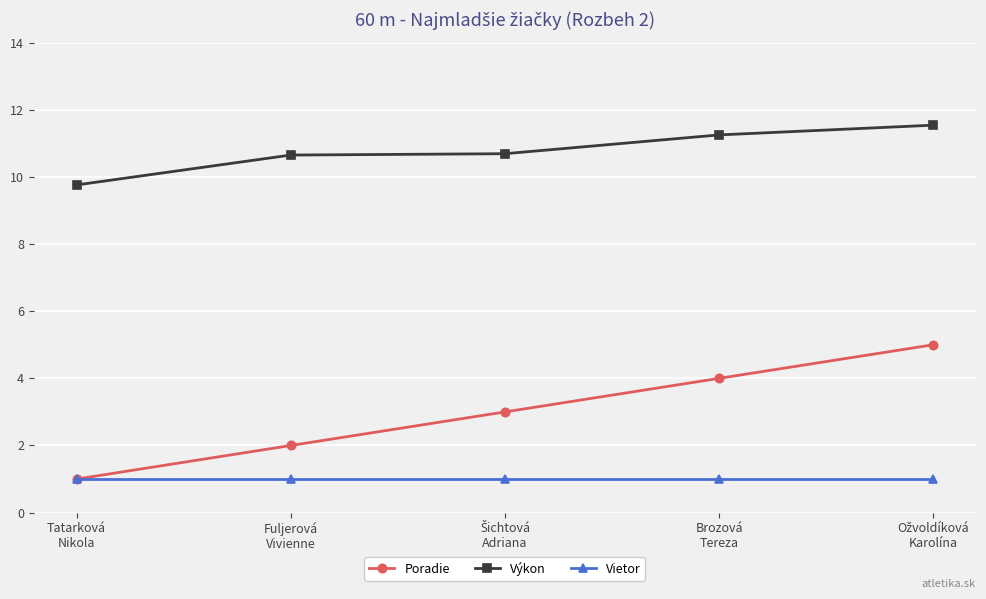

True or false: Poradie and Výkon intersect in this chart.

False